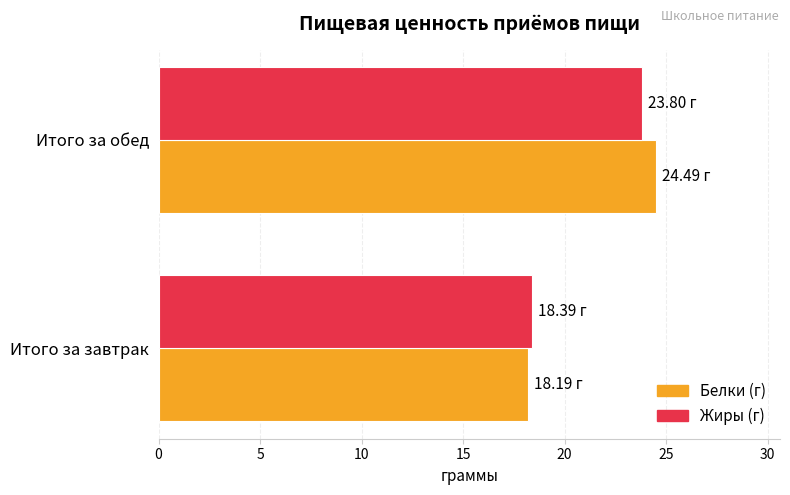

What are all the series names shown in the legend?

Белки (г), Жиры (г)